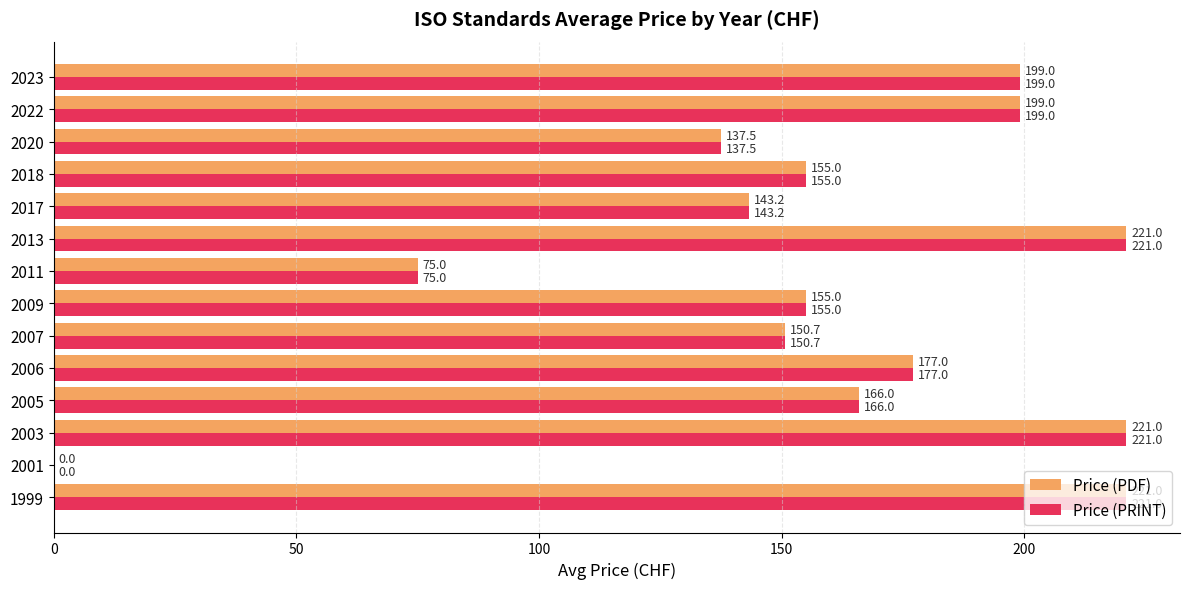

The value of Price (PRINT) at 2017 is 143.2. True or false?

True